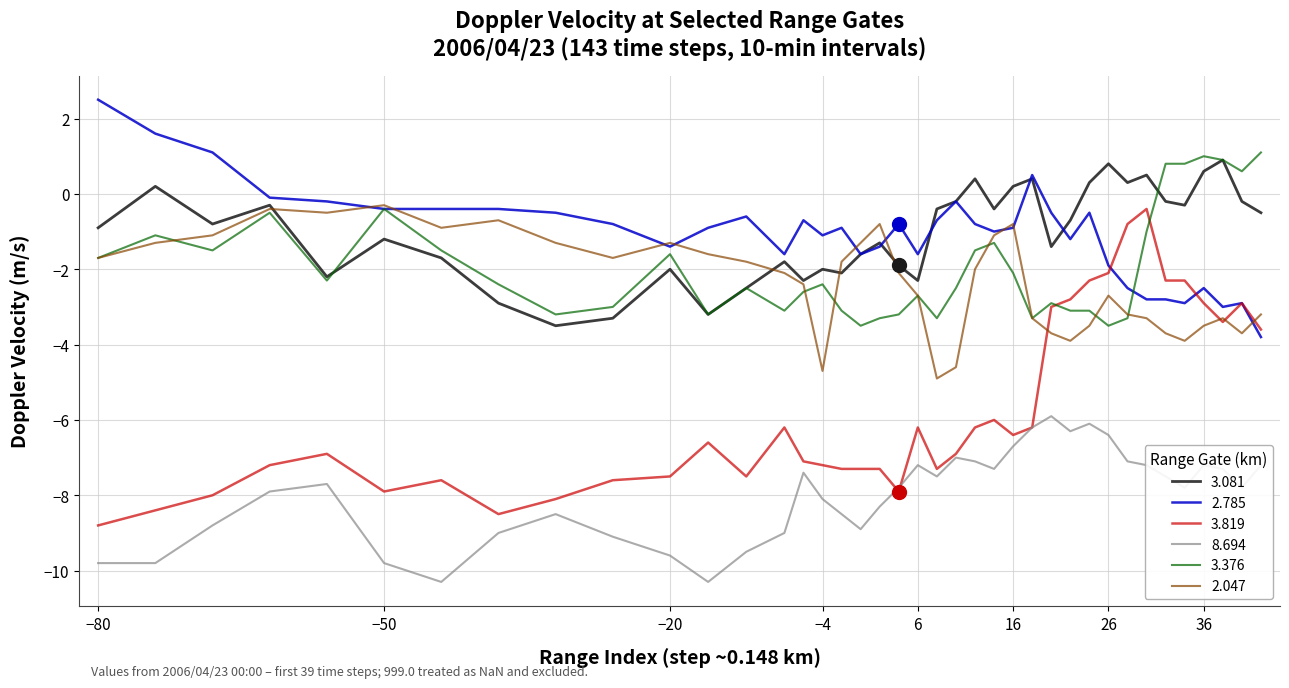

True or false: 3.081 and 8.694 intersect in this chart.

False